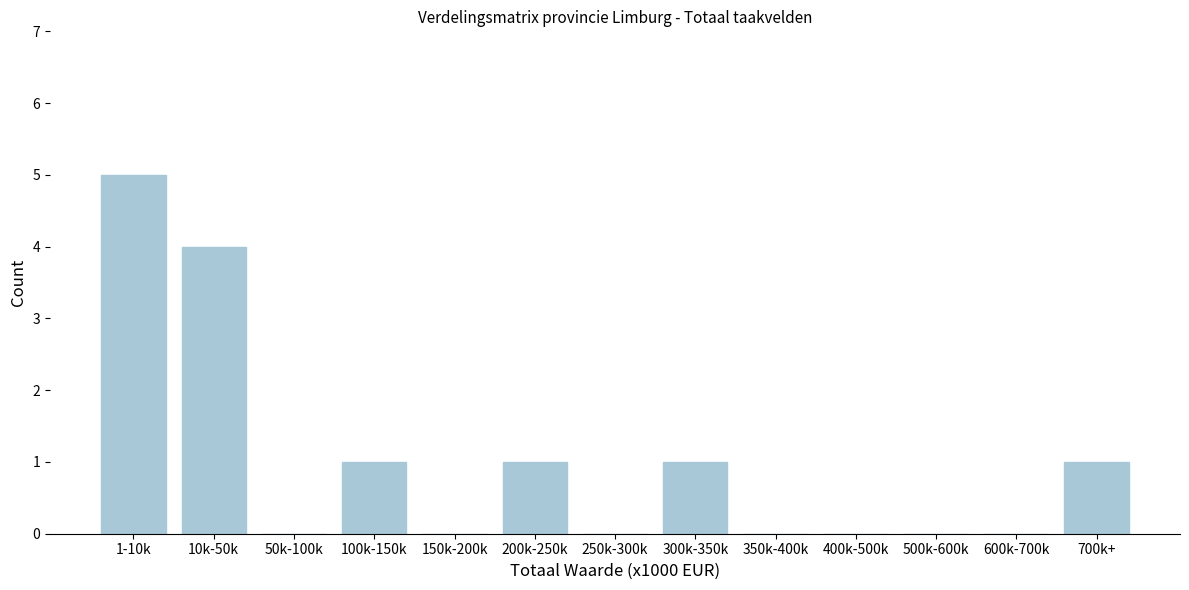

Reading right to left, transcribe all the data shown in this chart.

700k+=1	600k-700k=0	500k-600k=0	400k-500k=0	350k-400k=0	300k-350k=1	250k-300k=0	200k-250k=1	150k-200k=0	100k-150k=1	50k-100k=0	10k-50k=4	1-10k=5